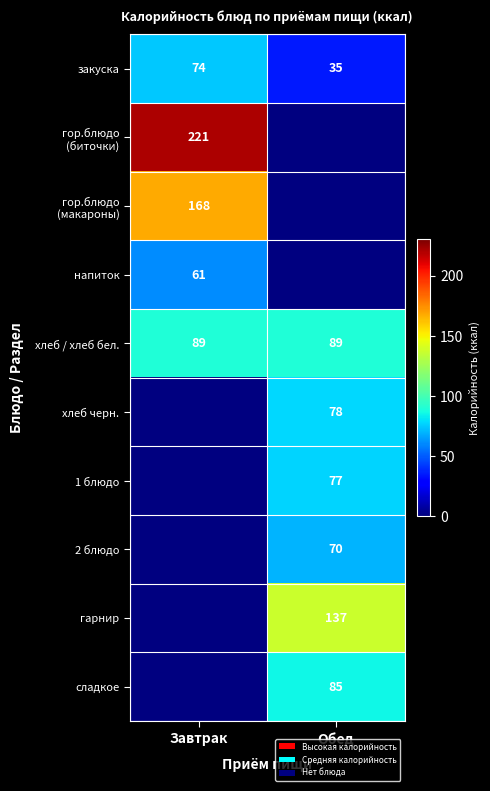

Between Завтрак and Обед, which is larger?

Завтрак